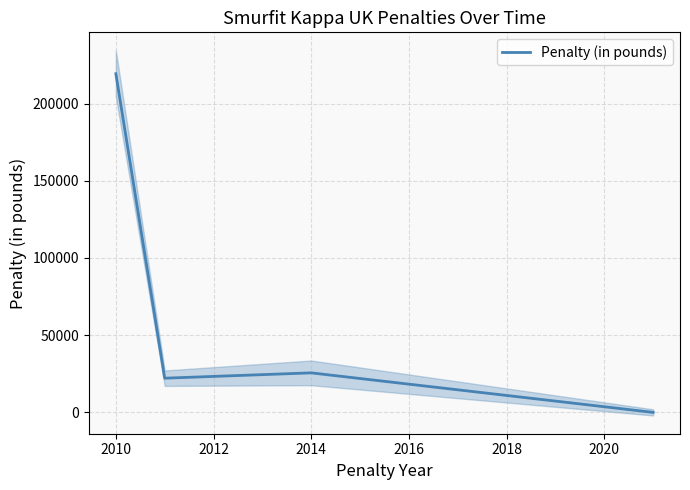

Where is the first local maximum for Penalty (in pounds)?

2014